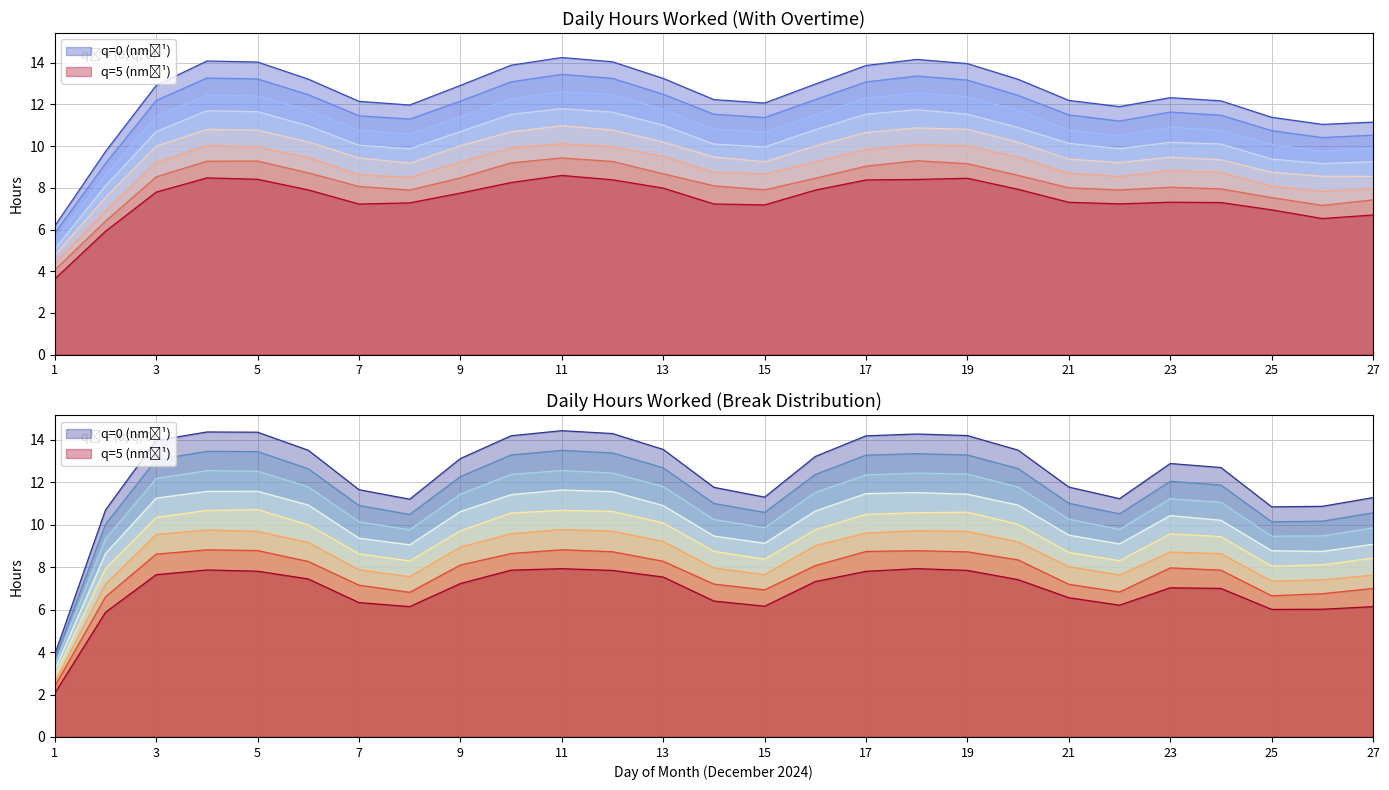

Is it true that Hours Worked equals 14.2 at 12?

True